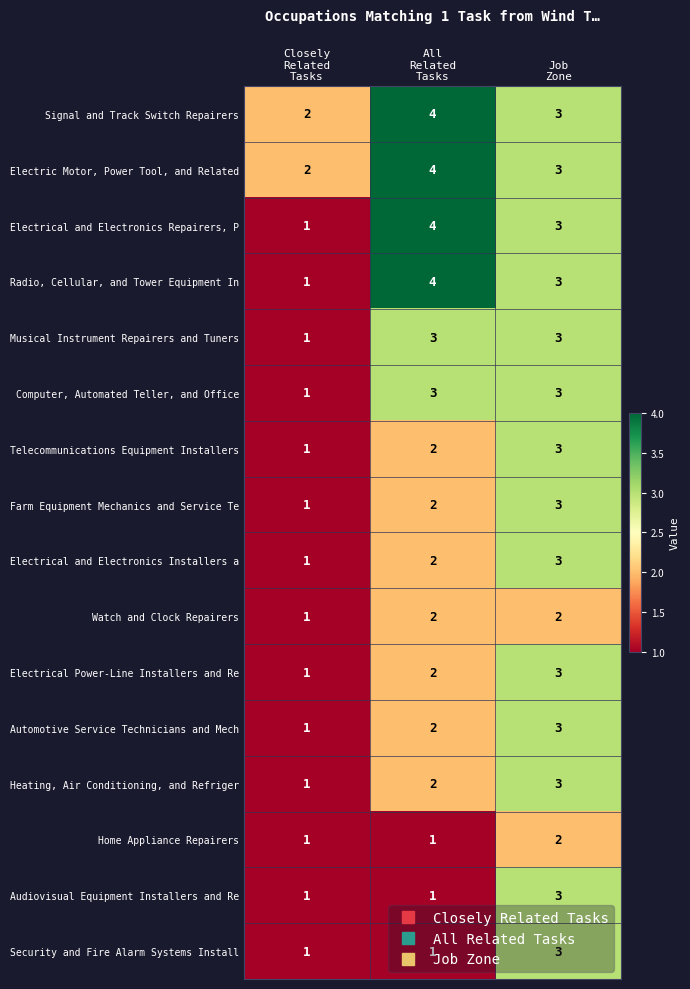

At how many categories does at least one series exceed 1?

3